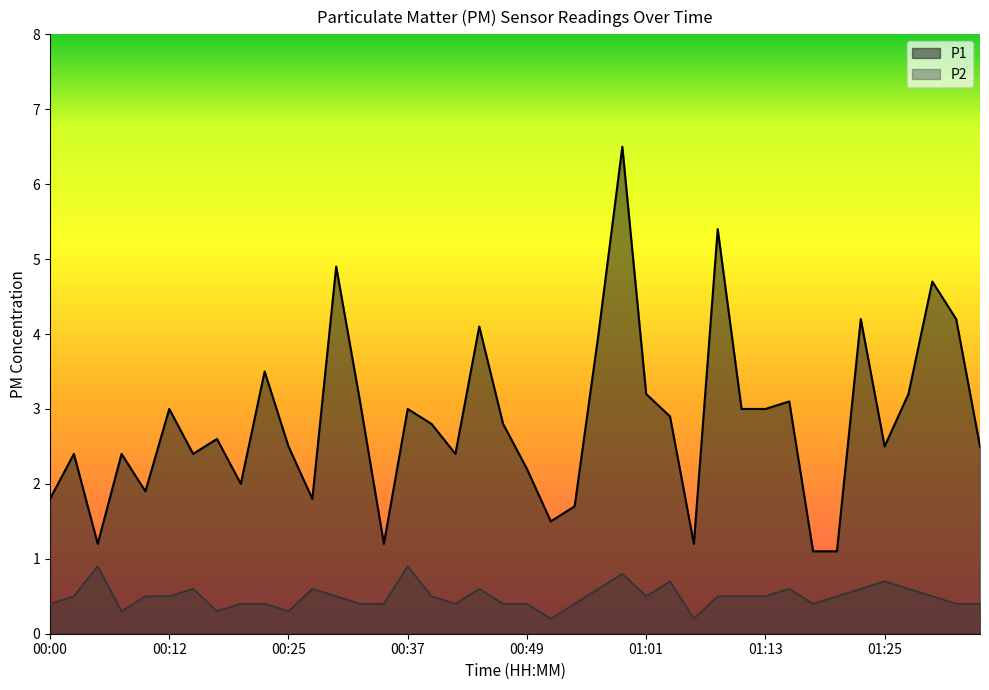

Reading left to right, extract all data points from this chart.

P1: 00:00=1.8	00:03=2.4	00:05=1.2	00:08=2.4	00:10=1.9	00:12=3.0	00:15=2.4	00:17=2.6	00:20=2.0	00:22=3.5	00:25=2.5	00:27=1.8	00:30=4.9	00:32=3.1	00:34=1.2	00:37=3.0	00:39=2.8	00:42=2.4	00:44=4.1	00:47=2.8	00:49=2.2	00:51=1.5	00:54=1.7	00:56=4.0	00:59=6.5	01:01=3.2	01:04=2.9	01:06=1.2	01:08=5.4	01:11=3.0	01:13=3.0	01:16=3.1	01:18=1.1	01:21=1.1	01:23=4.2	01:25=2.5	01:28=3.2	01:30=4.7	01:33=4.2	01:35=2.5
P2: 00:00=0.4	00:03=0.5	00:05=0.9	00:08=0.3	00:10=0.5	00:12=0.5	00:15=0.6	00:17=0.3	00:20=0.4	00:22=0.4	00:25=0.3	00:27=0.6	00:30=0.5	00:32=0.4	00:34=0.4	00:37=0.9	00:39=0.5	00:42=0.4	00:44=0.6	00:47=0.4	00:49=0.4	00:51=0.2	00:54=0.4	00:56=0.6	00:59=0.8	01:01=0.5	01:04=0.7	01:06=0.2	01:08=0.5	01:11=0.5	01:13=0.5	01:16=0.6	01:18=0.4	01:21=0.5	01:23=0.6	01:25=0.7	01:28=0.6	01:30=0.5	01:33=0.4	01:35=0.4